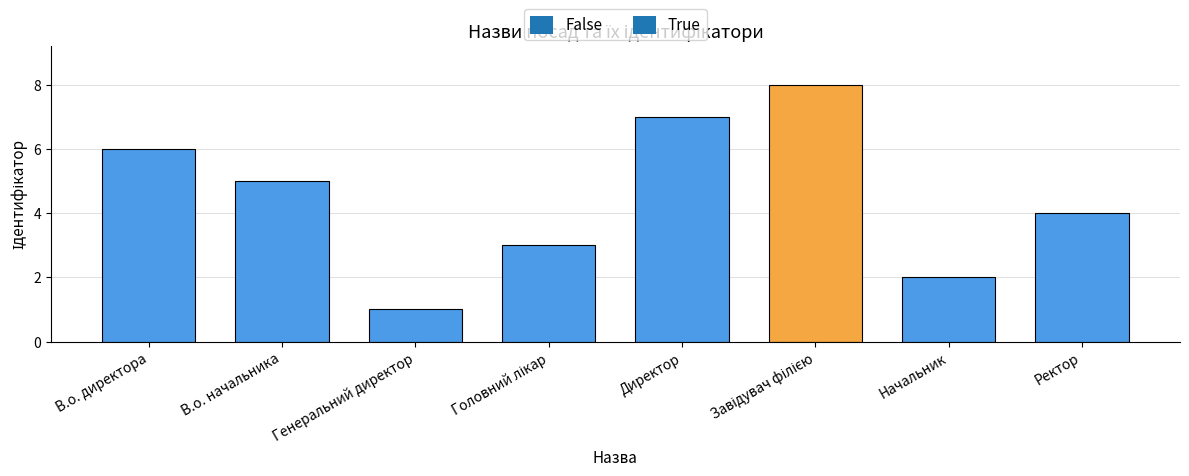

What is the greatest value displayed?

8